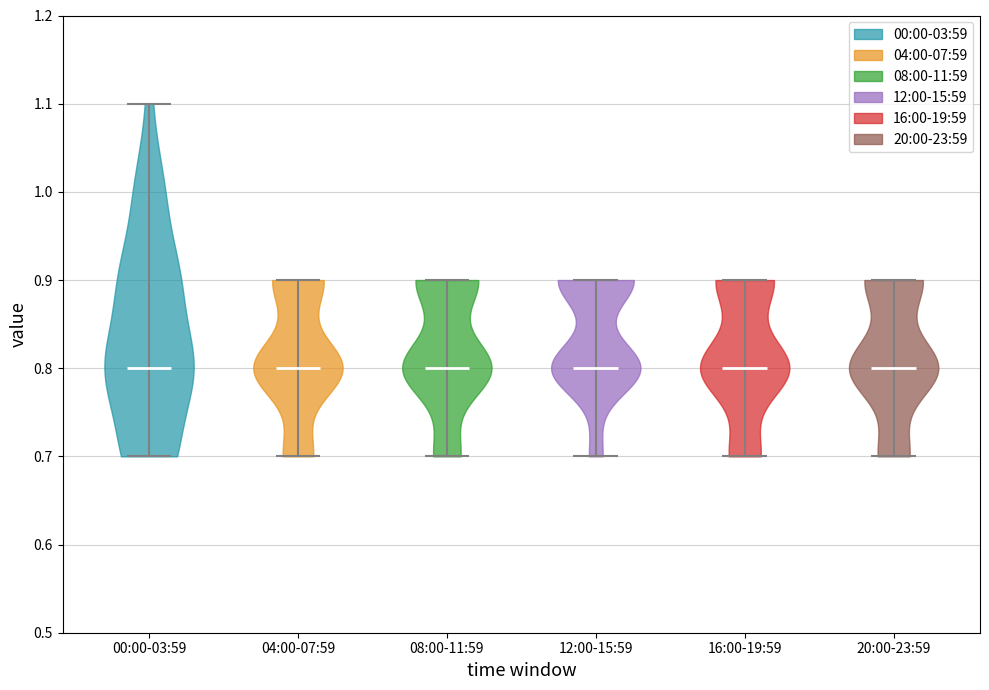

Where does the median line of the violin for 20:00-23:59 sit on the y-axis? The values are not printed on the chart, so give them approximately, as read against the axis.

0.8